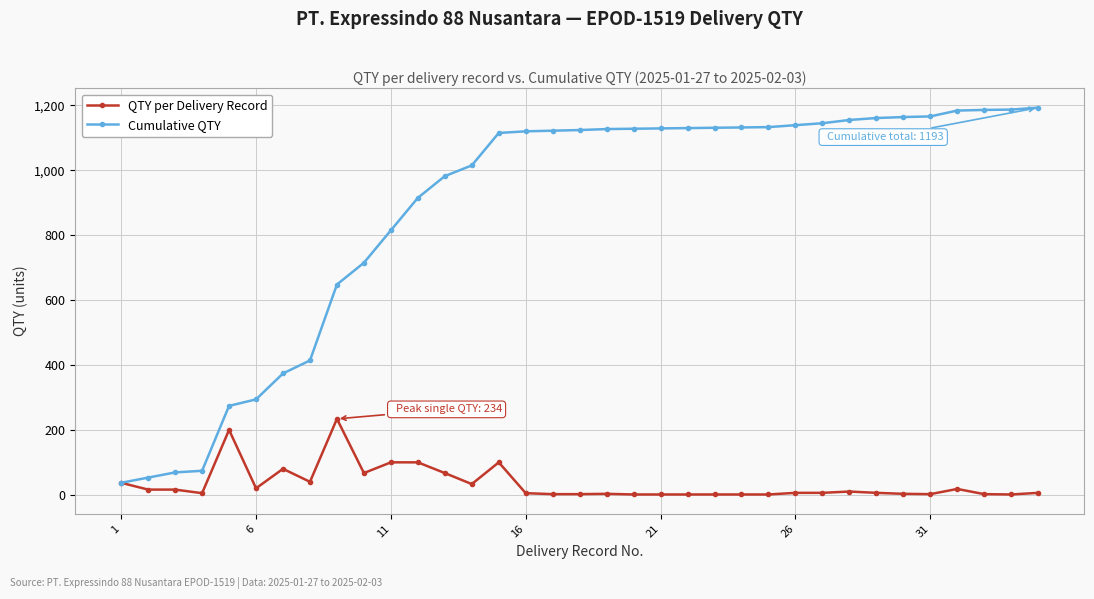

Which series has the largest total across all categories?

Cumulative QTY